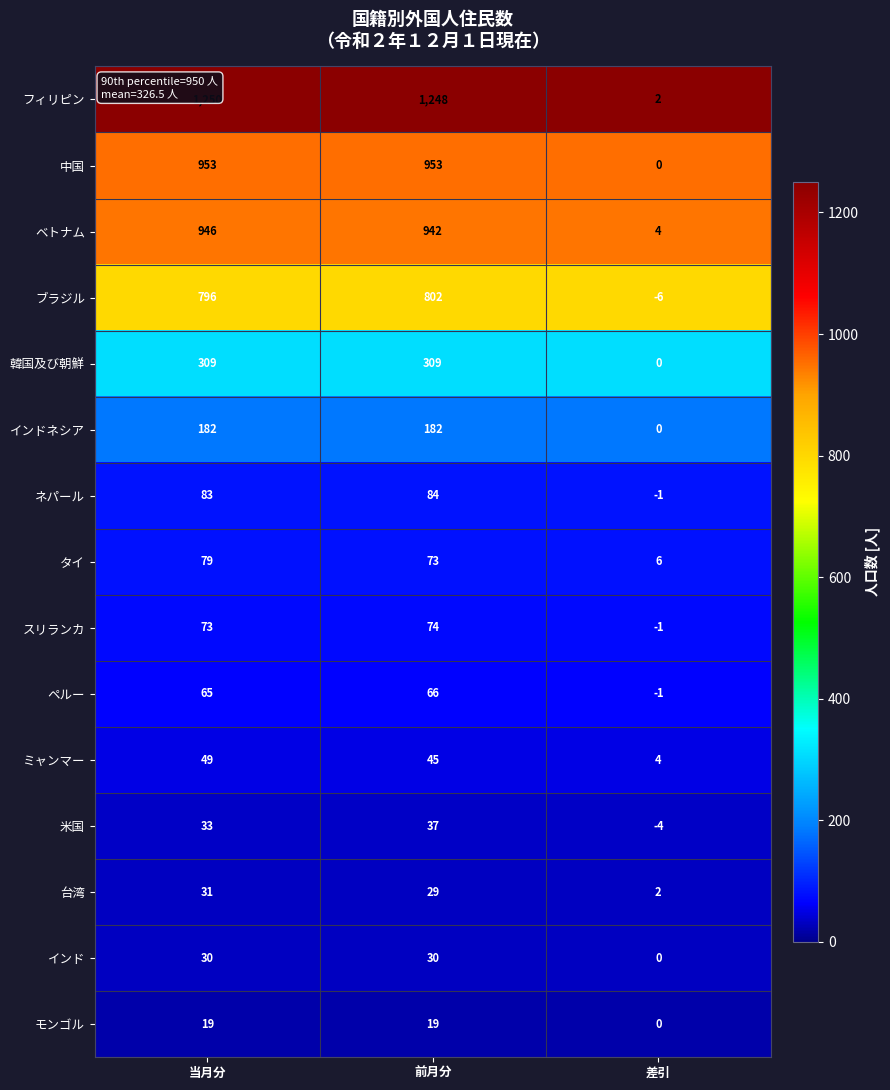

List the labels in order of ペルー value, largest first.

前月分, 当月分, 差引